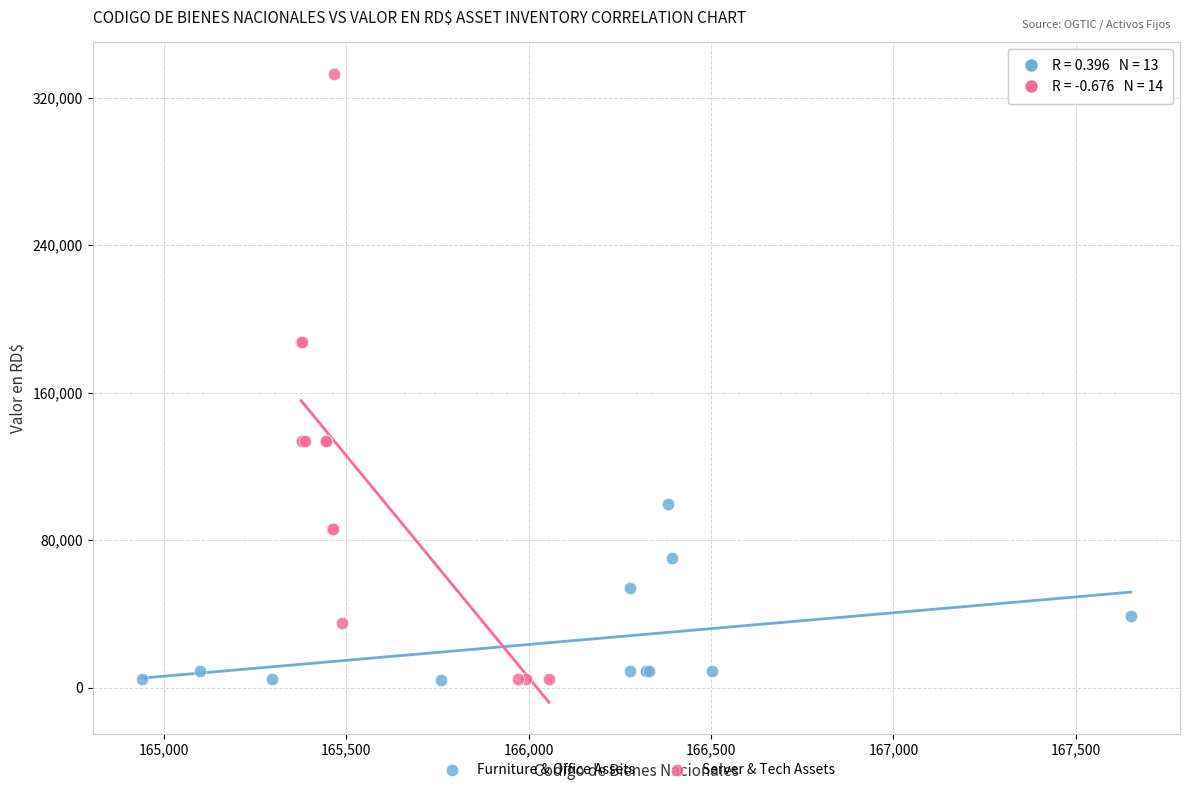

Which series has the widest spread of Y values?

Server & Tech Assets